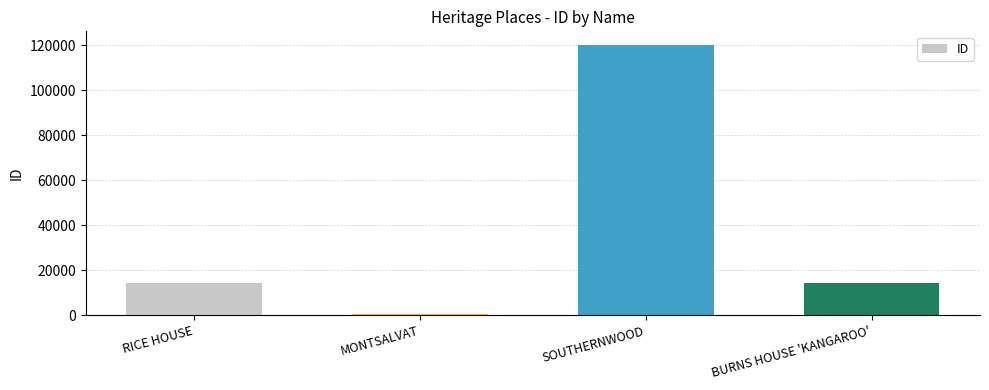

What is the value of the 2nd bar from the left?

429